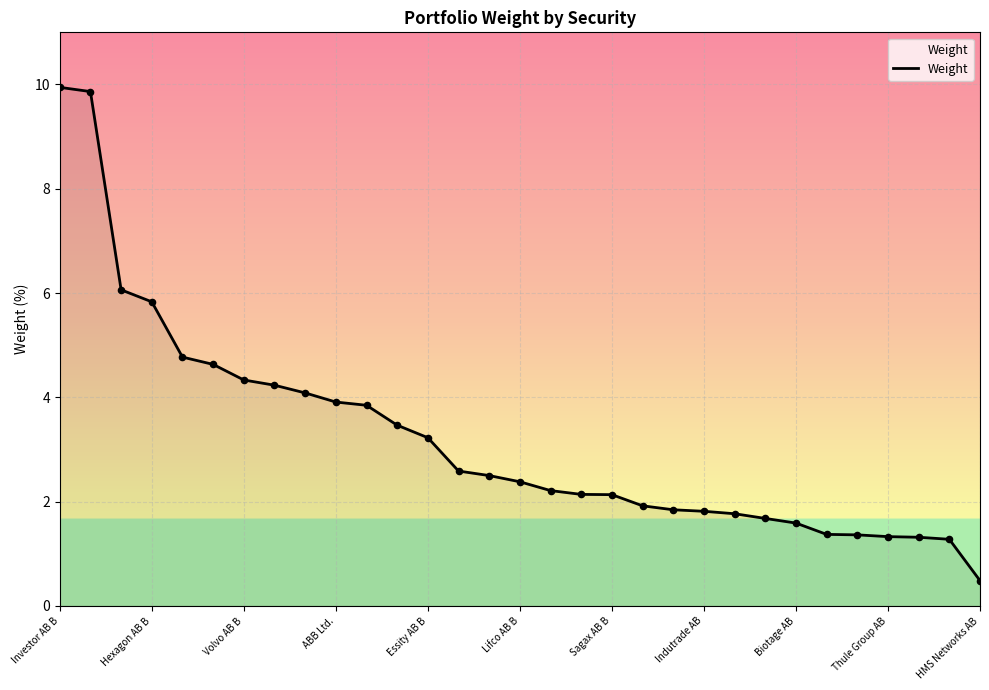

What is the smallest value displayed?

0.5